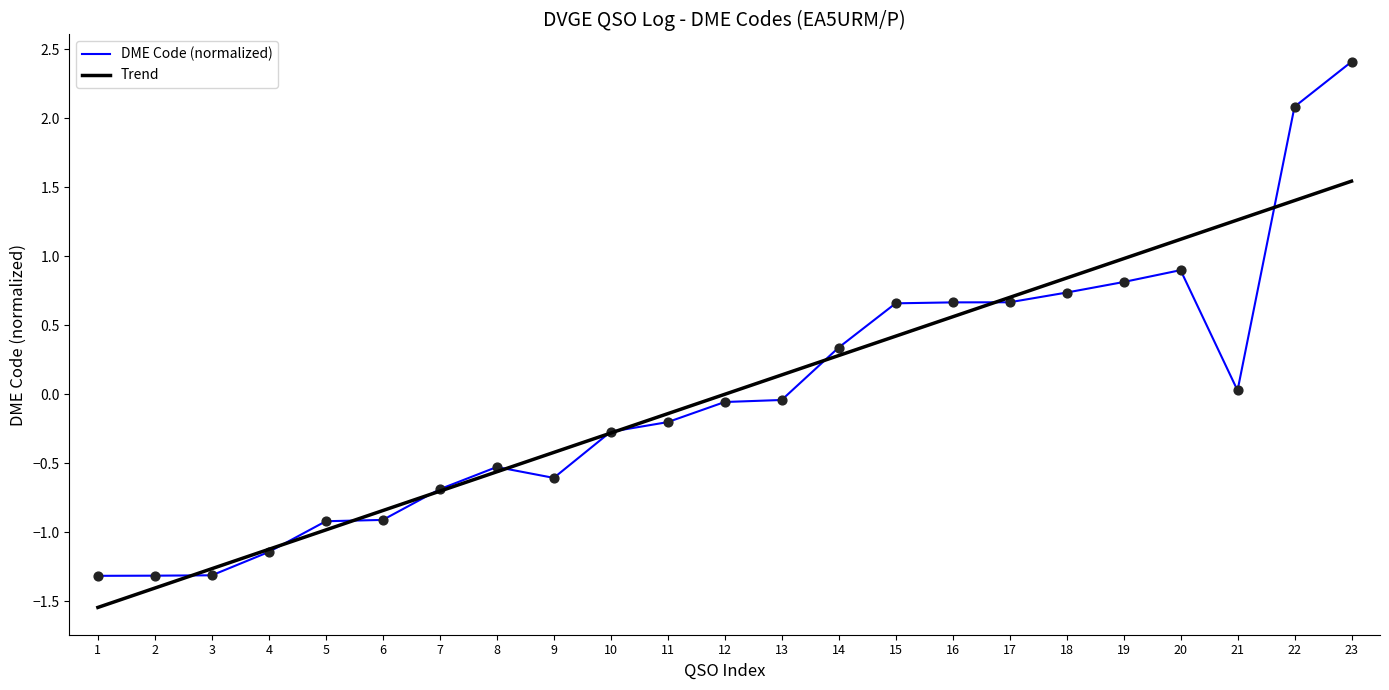

Which series changed the most between 16 and 20?

Trend